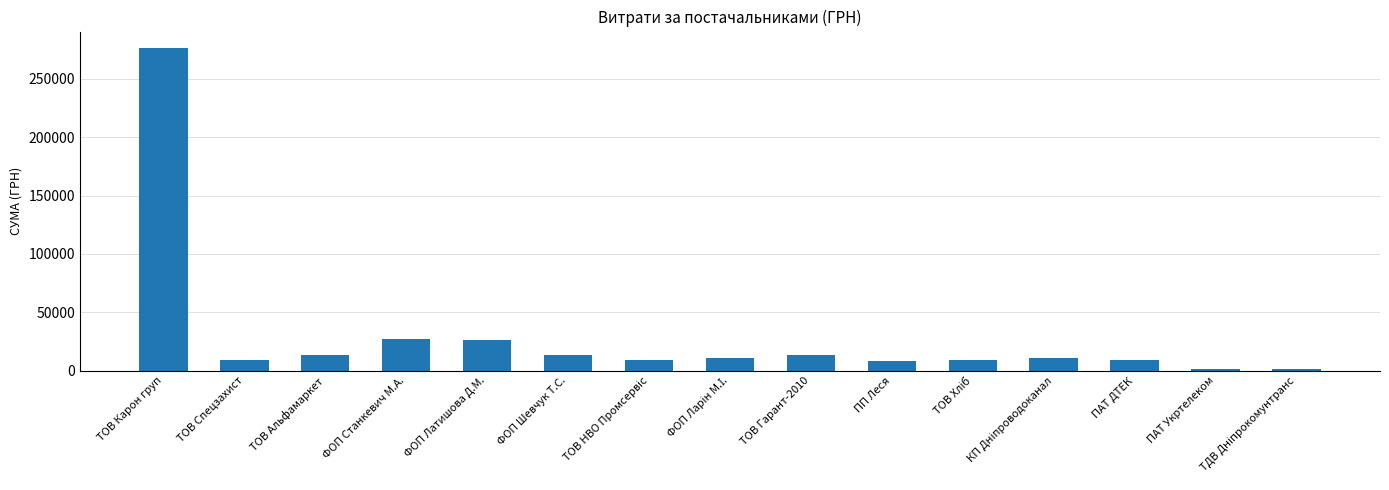

The value at ФОП Станкевич М.А. is 43636.9. True or false?

False